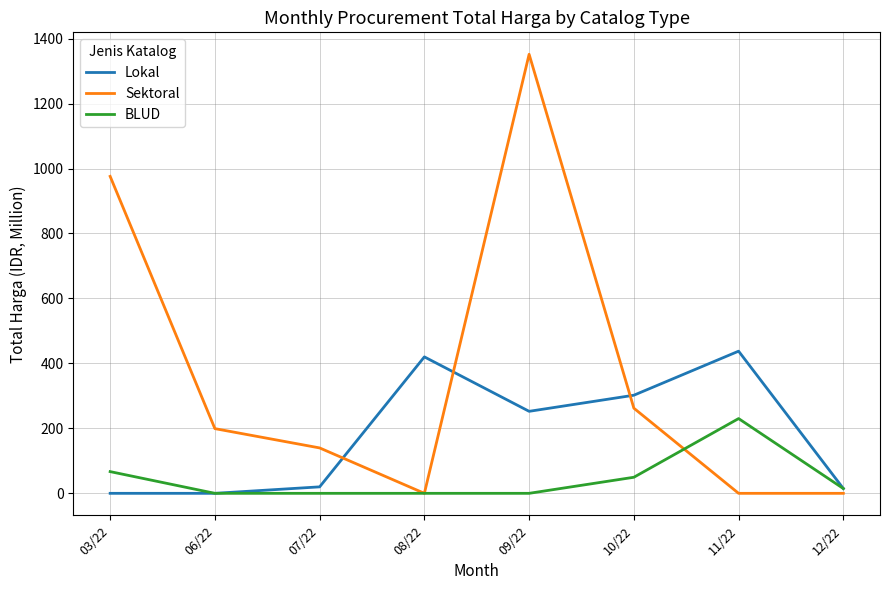

After their last crossing, which series has the higher values: Sektoral or Lokal?

Lokal